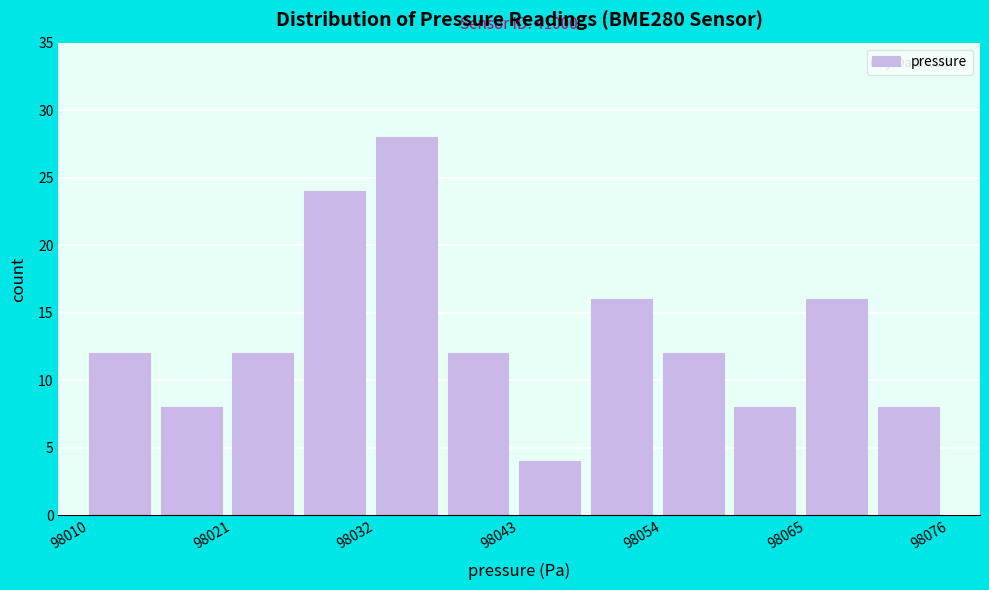

Around what value on the x-axis is the tallest bar? Give the approximate position of its centre, as read against the axis.

98034